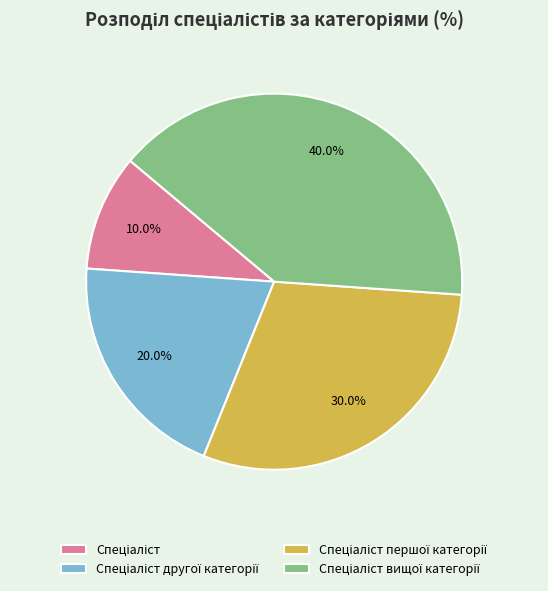

Does any single category account for the majority?

No